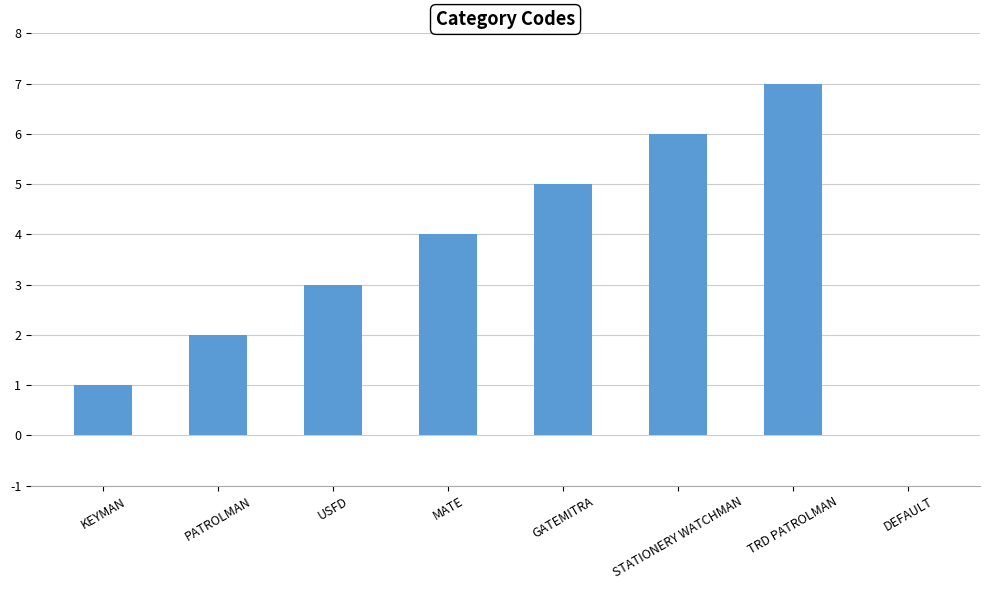

Which label corresponds to the largest value in the chart?

TRD PATROLMAN